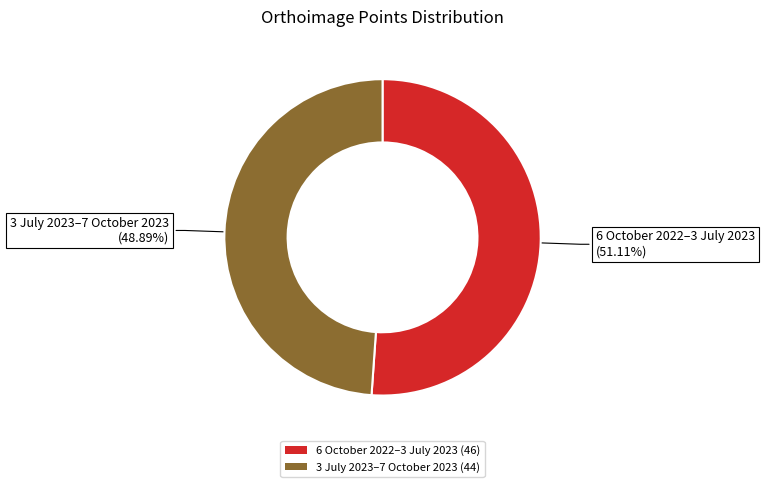

Rank the categories by value from lowest to highest.

3 July 2023–7 October 2023, 6 October 2022–3 July 2023